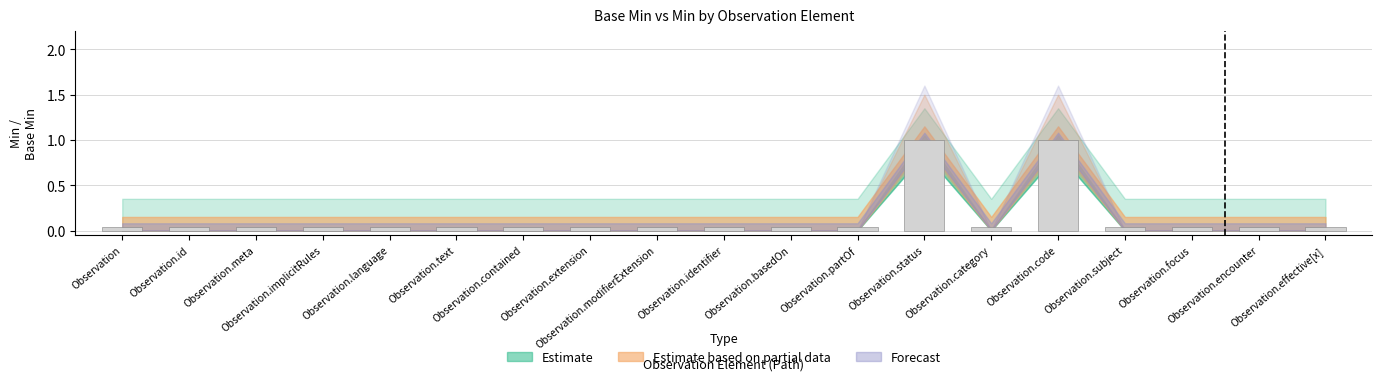

What position from the right is Observation.category?

6